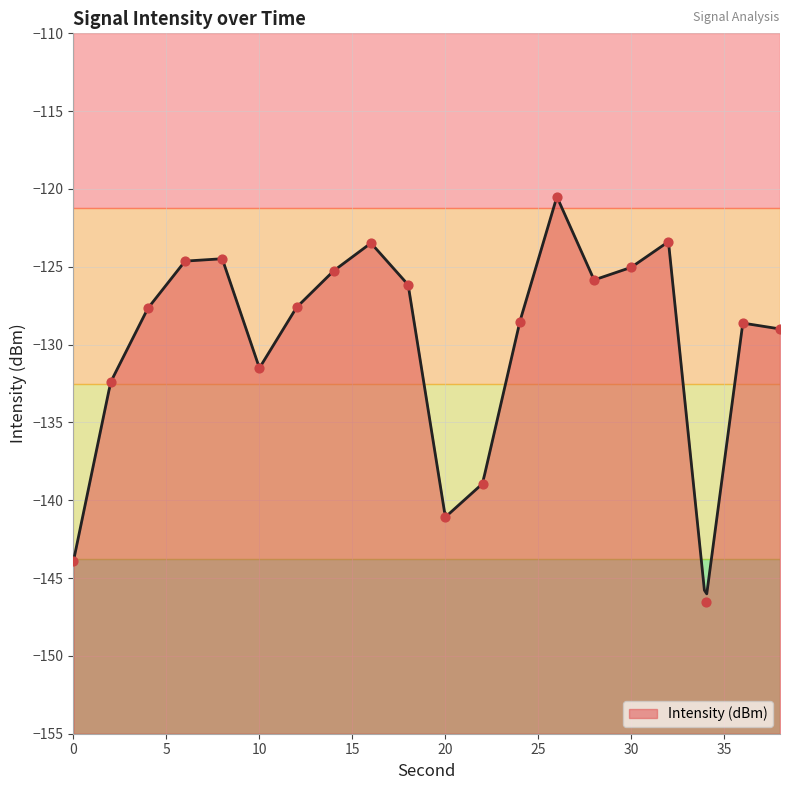

What is the change in value from 14 to 20?

-15.8